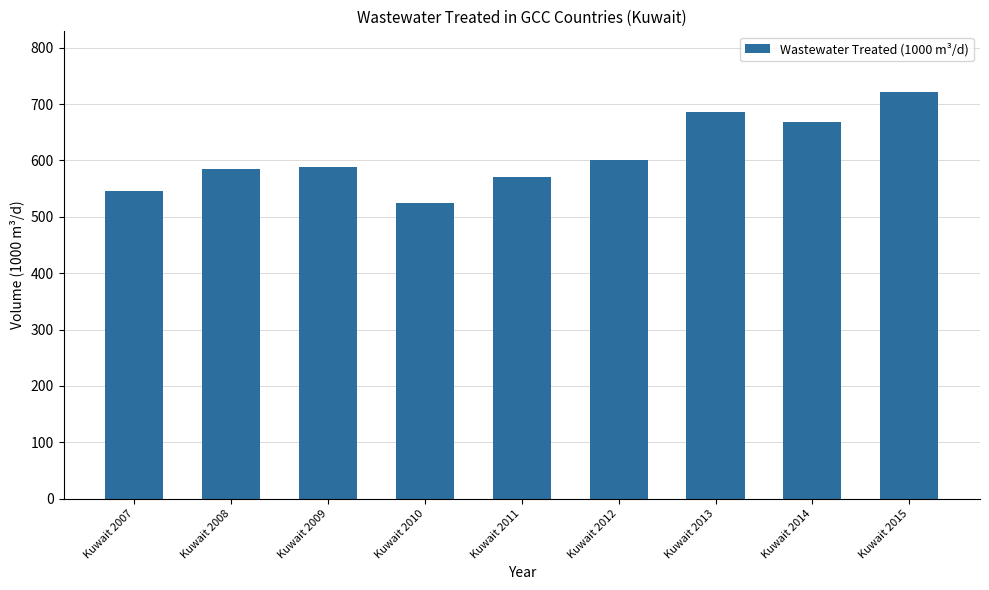

Which label corresponds to the smallest value in the chart?

Kuwait 2010